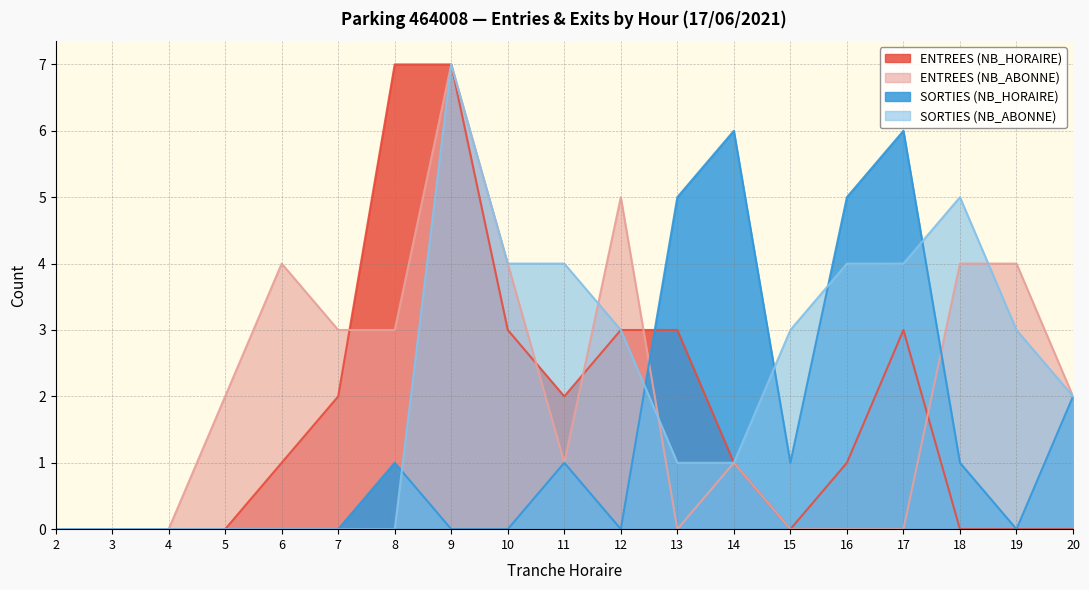

Is it true that ENTREES (NB_ABONNE) equals 0 at 4?

True